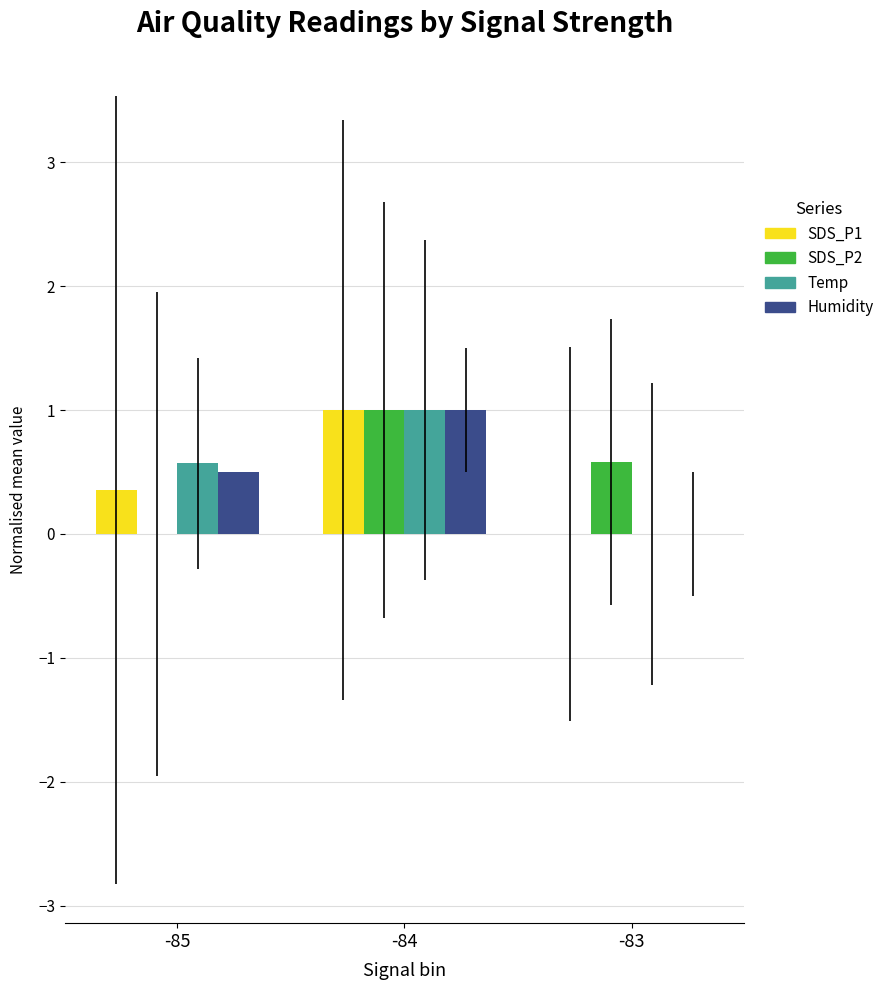

What is the highest value of the SDS_P1 series?

1.0